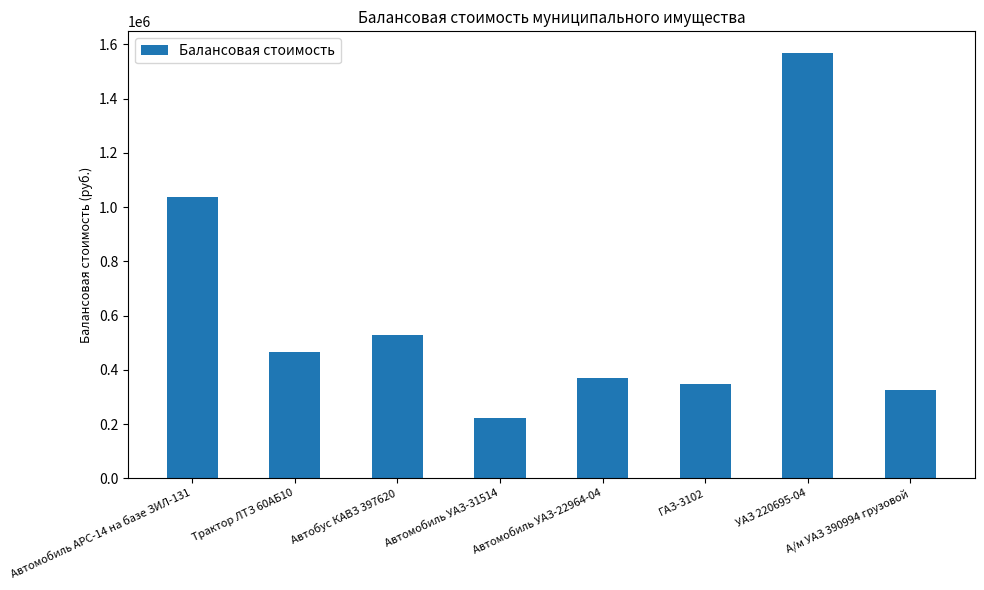

At which category does the chart reach its minimum across all series?

Автомобиль УАЗ-31514